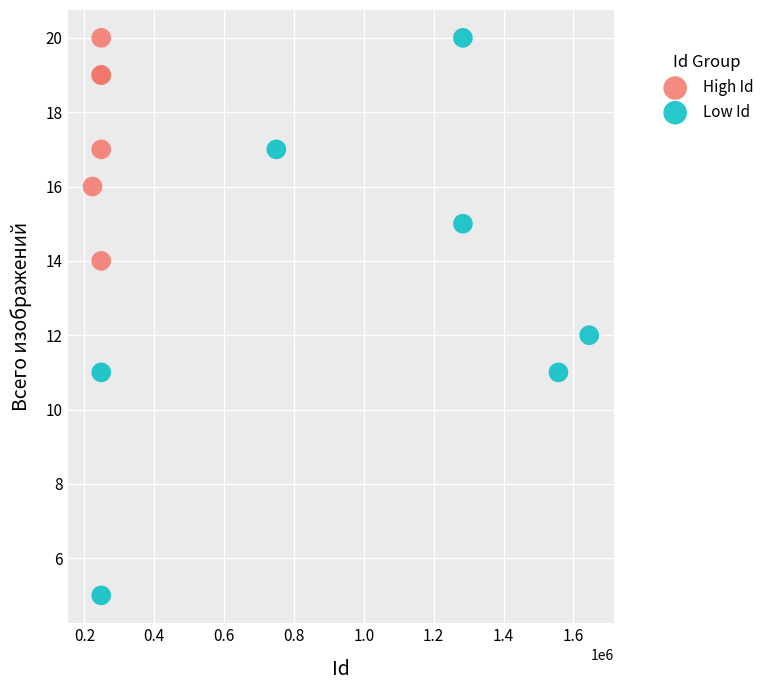

Which series has the widest spread of Y values?

Low Id